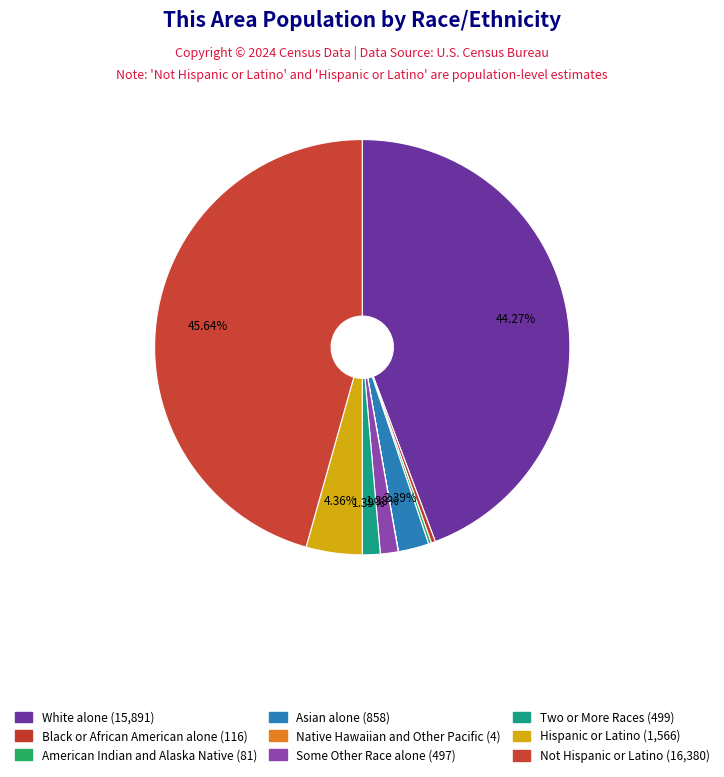

To the nearest percent, what is the difference between the Native Hawaiian and Other Pacific and Some Other Race alone slice percentages?

1%